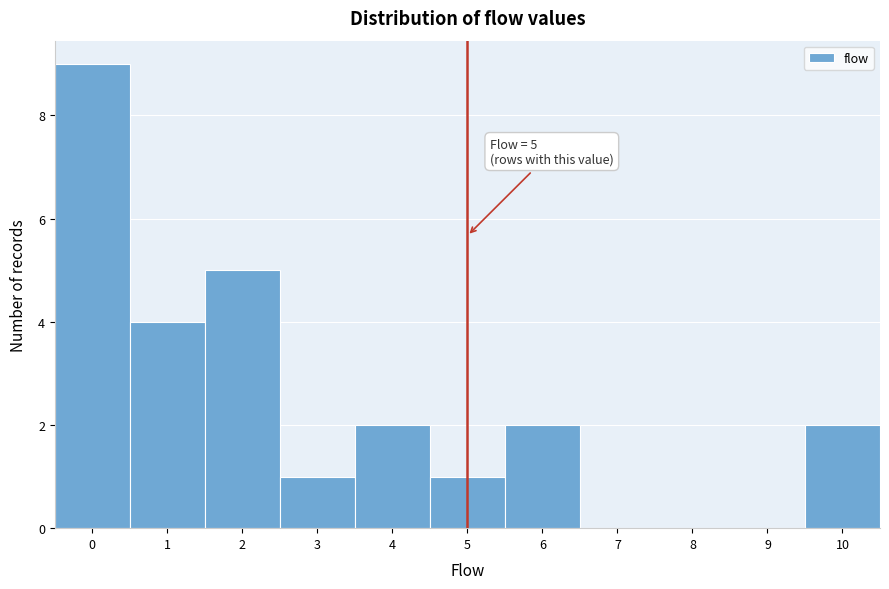

Which range on the x-axis has the tallest bar?

-0.5 to 0.5